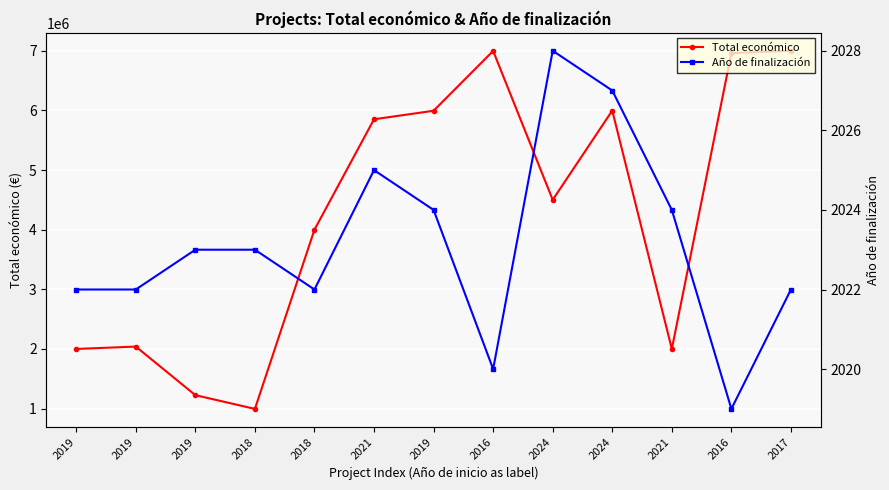

How many values in the Año de finalización series exceed 2023?

5